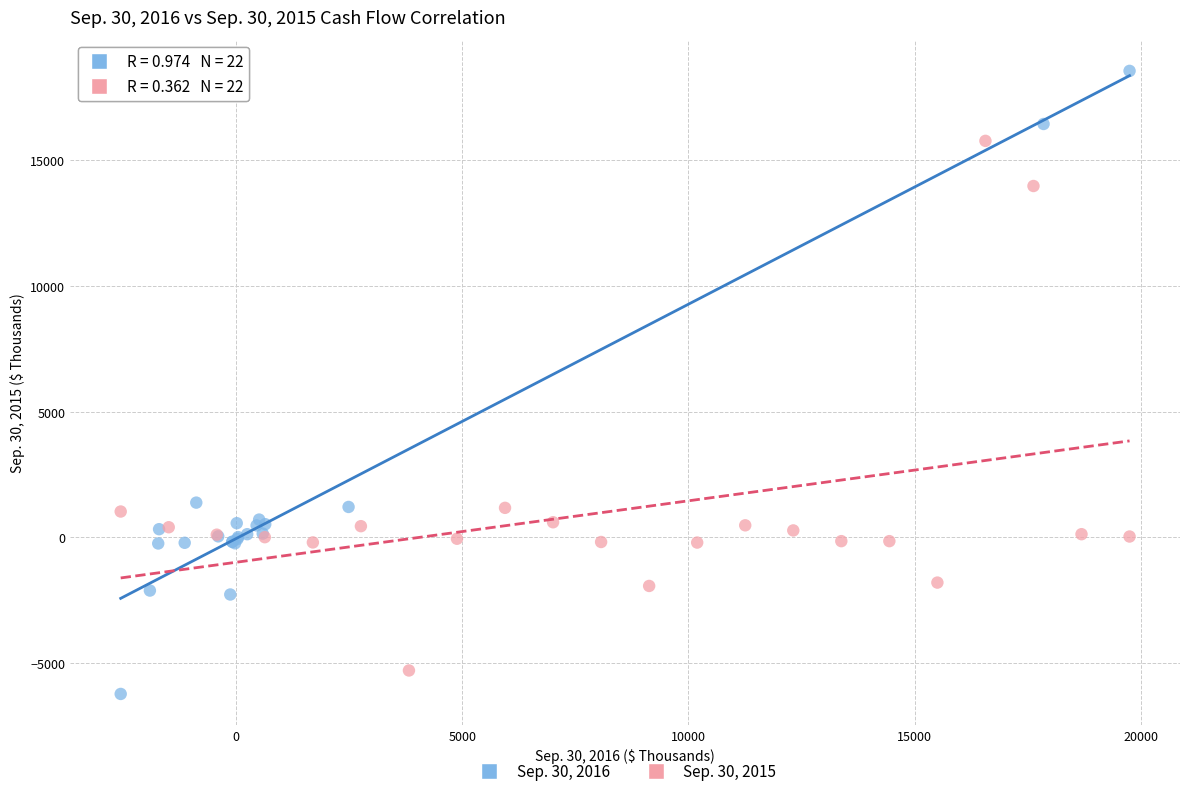

What are all the series names shown in the legend?

Sep. 30, 2016, Sep. 30, 2015